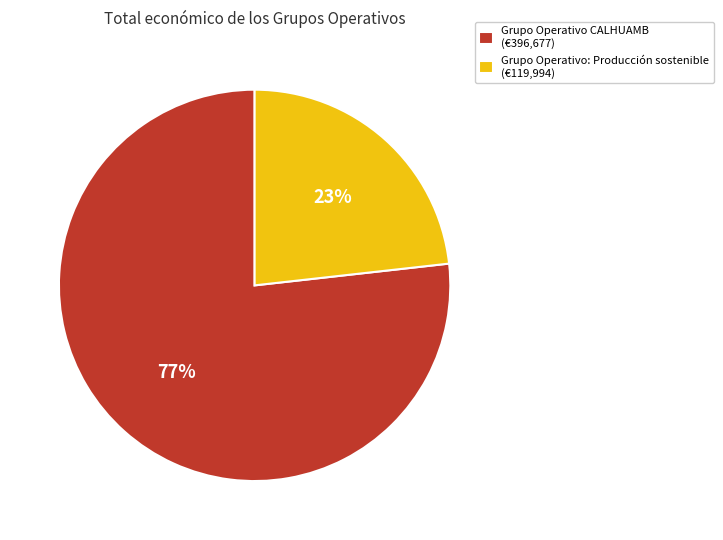

Is the sum of Grupo Operativo CALHUAMB (€396,677) and Grupo Operativo: Producción sostenible (€119,994) greater than half?

Yes